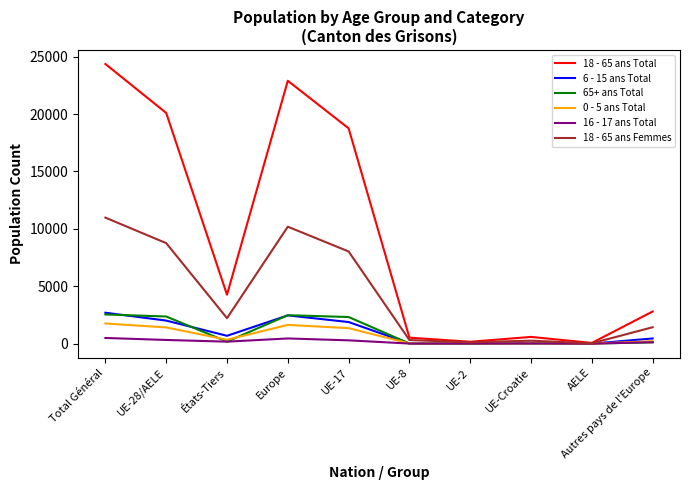

What is the maximum value shown in the chart?

24362